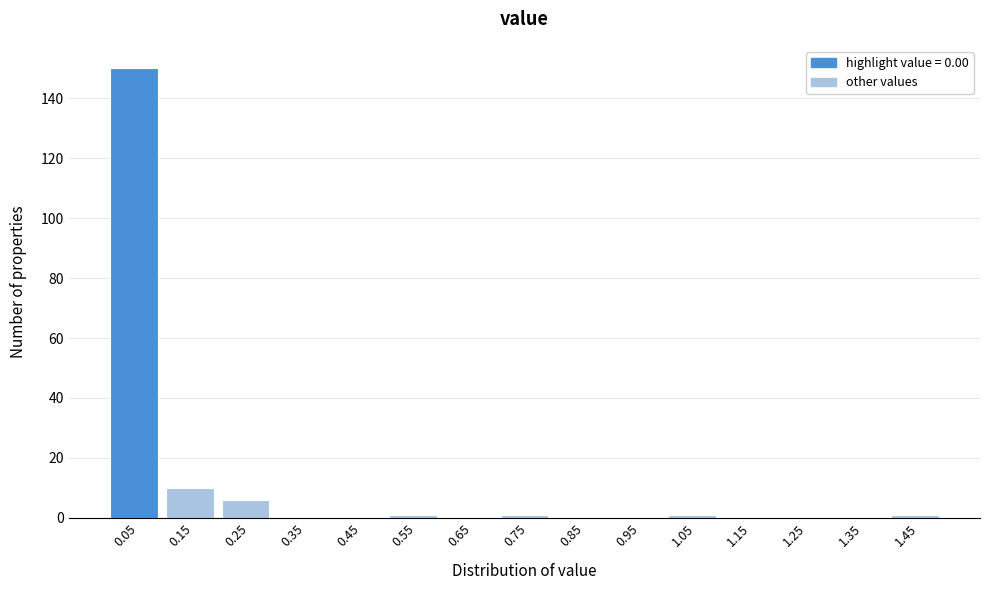

Reading left to right, list every bar in this chart as the range it spans on the x-axis followed by its height. The values are not printed on the chart, so give them approximately, as read against the axis.

0.0 to 0.1: 150
0.1 to 0.2: 10
0.2 to 0.3: 6
0.3 to 0.4: 0
0.4 to 0.5: 0
0.5 to 0.6: under 2
0.6 to 0.7: 0
0.7 to 0.8: under 2
0.8 to 0.9: 0
0.9 to 1.0: 0
1.0 to 1.1: under 2
1.1 to 1.2: 0
1.2 to 1.3: 0
1.3 to 1.4: 0
1.4 to 1.5: under 2